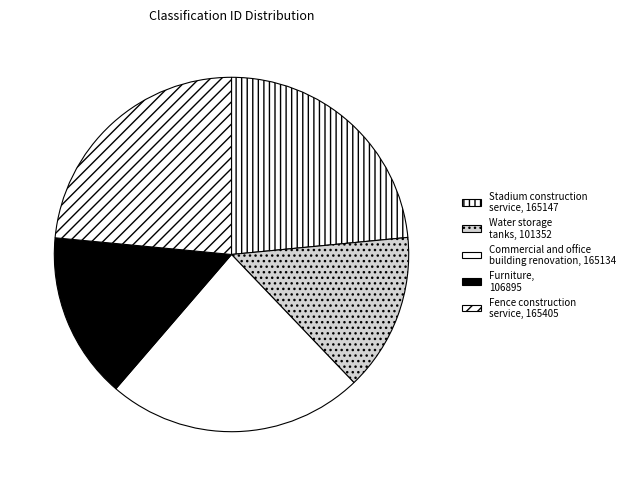

Which category has the biggest portion of the pie?

Fence construction
service, 165405